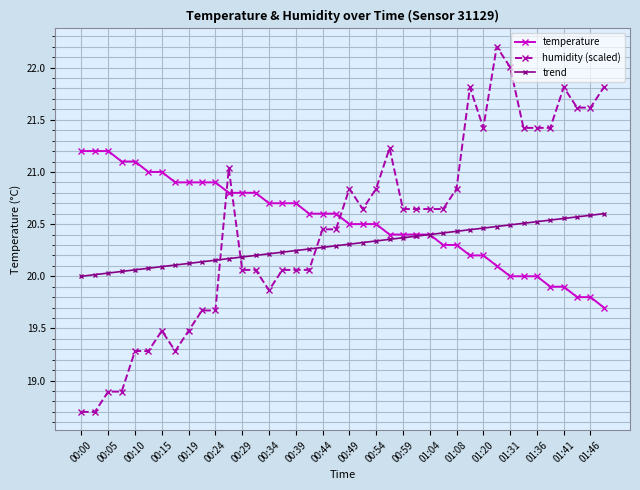

List the series in order of their overall mean, highest first.

temperature, humidity (scaled), trend